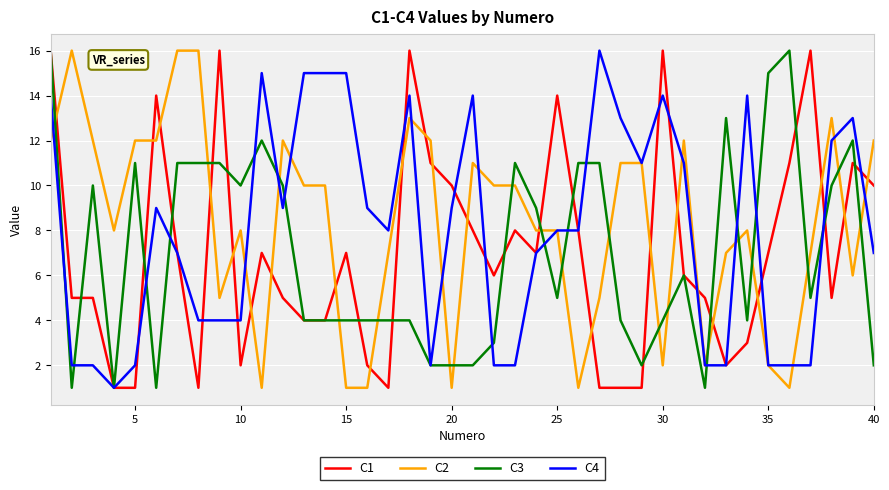

True or false: C3 and C2 intersect in this chart.

True